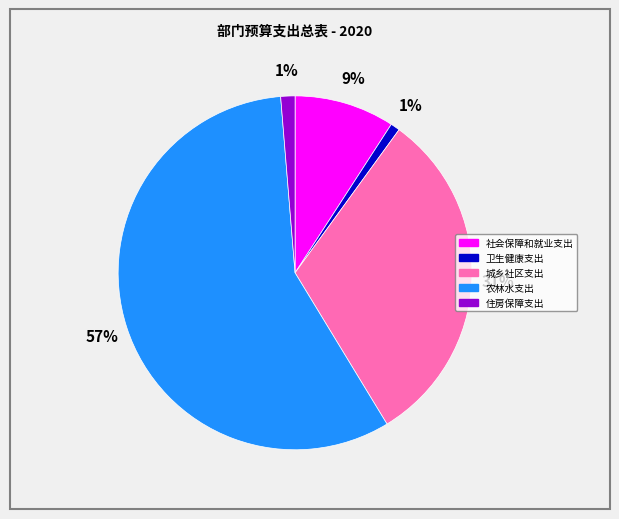

Which category has the biggest portion of the pie?

农林水支出